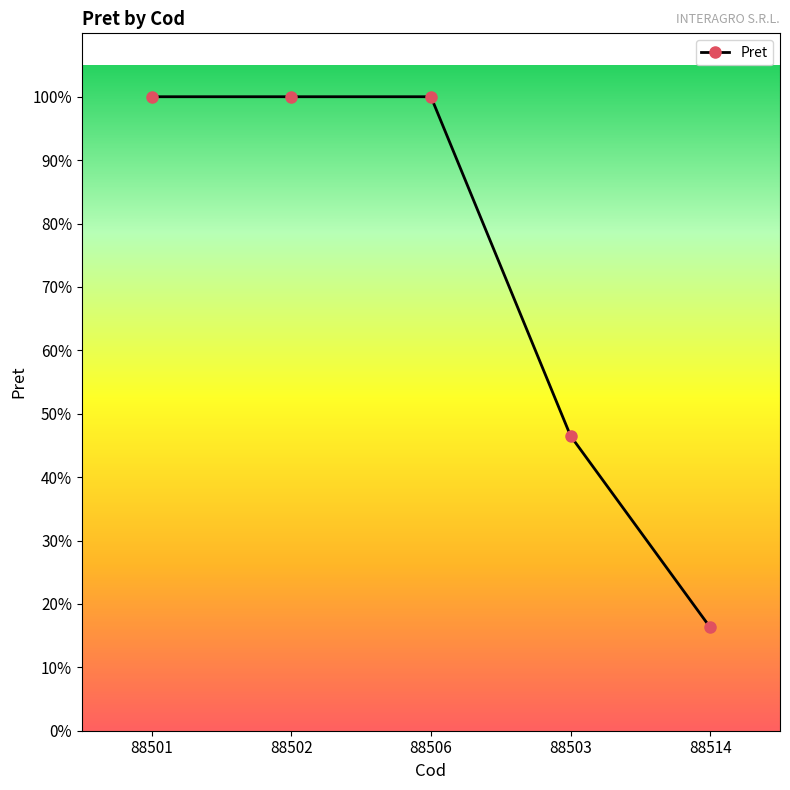

Approximately how many times larger is the value at 88506 compared to 88502?

1.0